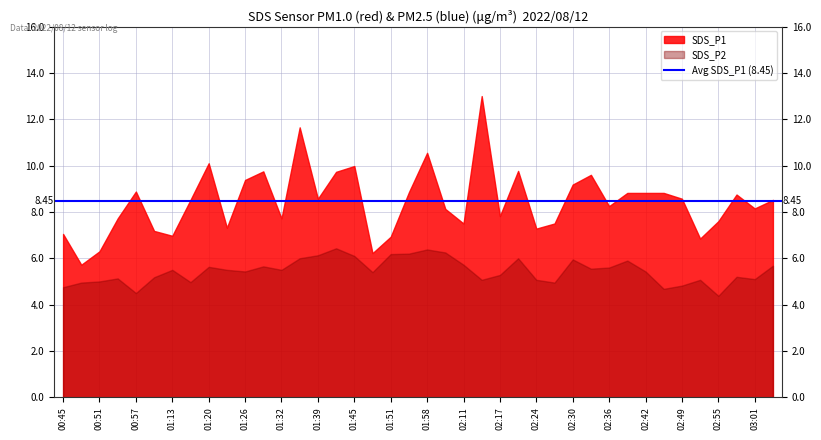

The value of SDS_P1 at 02:30 is 9.2. True or false?

True